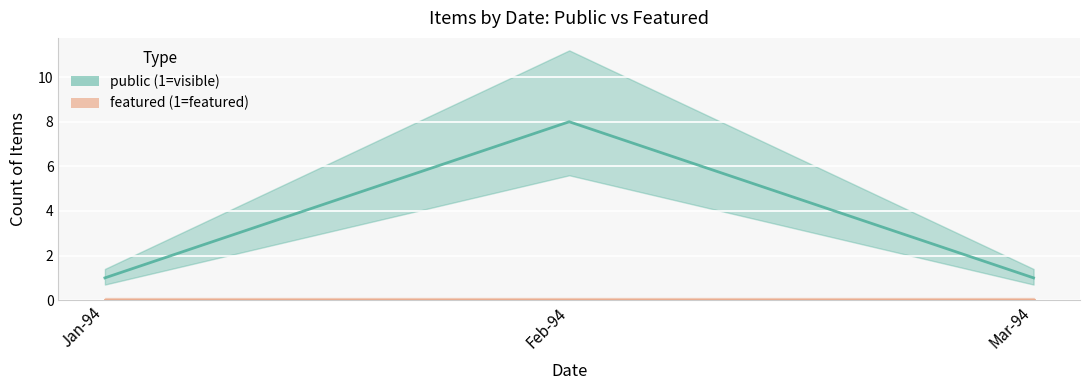

How many data points in public are above 1?

1